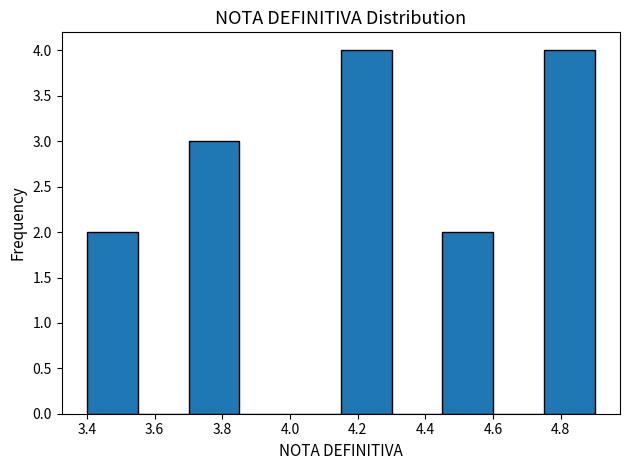

How tall is the bar that spans 4.75 to 4.90 on the x-axis? Neither the bar edges nor the heights are printed on the chart, so give them approximately, as read against the axes.

4